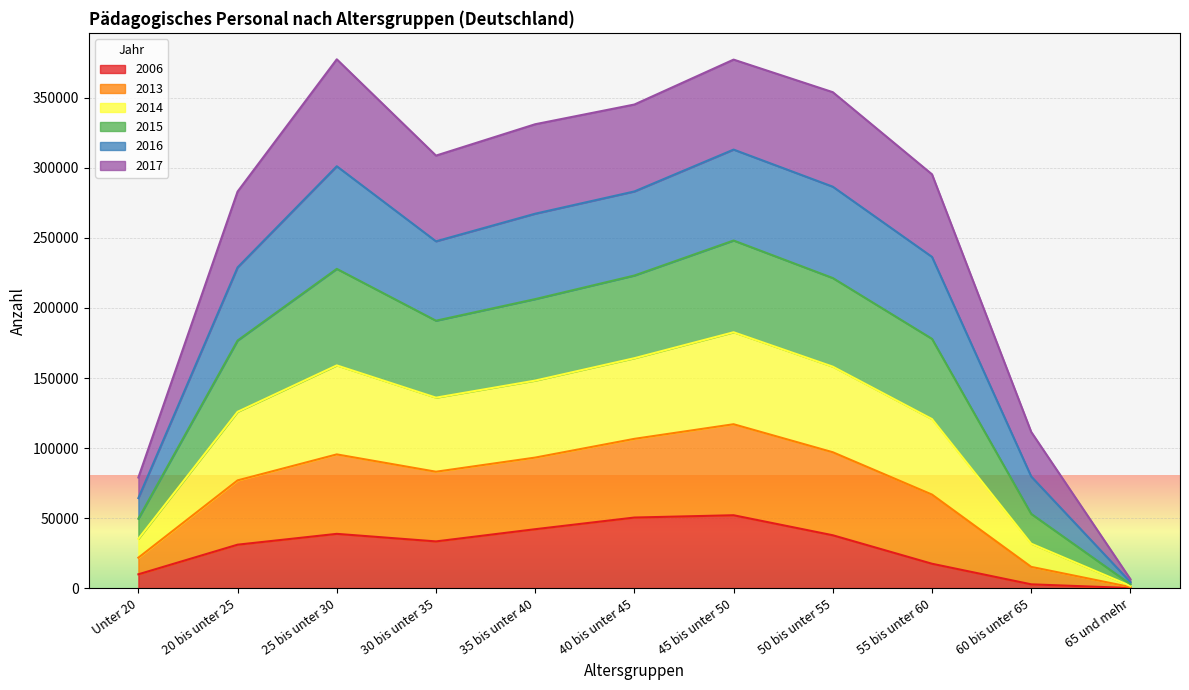

The value of 2006 at Unter 20 is 10047. True or false?

True